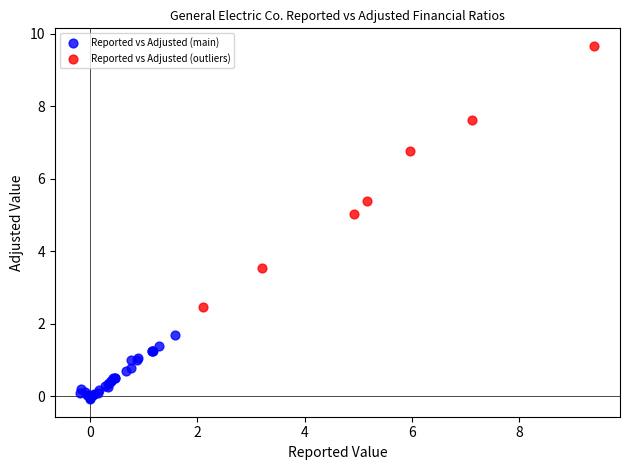

Which series reaches the minimum Y coordinate?

Reported vs Adjusted (main)